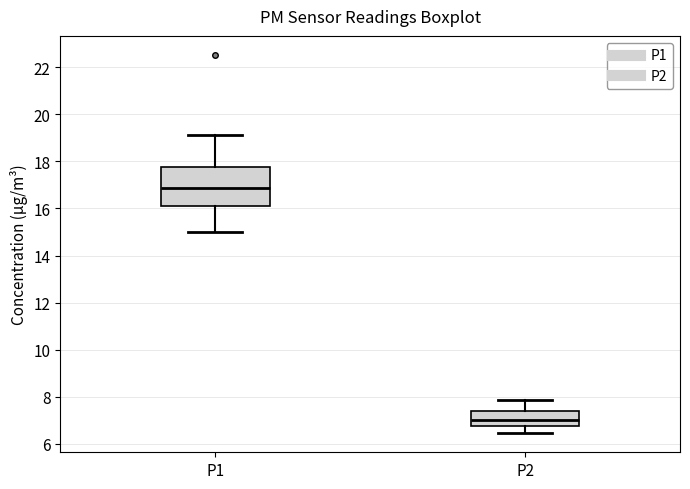

Reading left to right, transcribe this box plot: for each box, give where its median line is, the range the box spans, and where its two whiskers end, as read against the y-axis. The values are not printed on the chart, so give them approximately, as read against the axis.

P1: median 16.8, box 16.2 to 17.8, whiskers 15.0 to 19.2
P2: median 7.0, box 6.8 to 7.4, whiskers 6.4 to 7.8